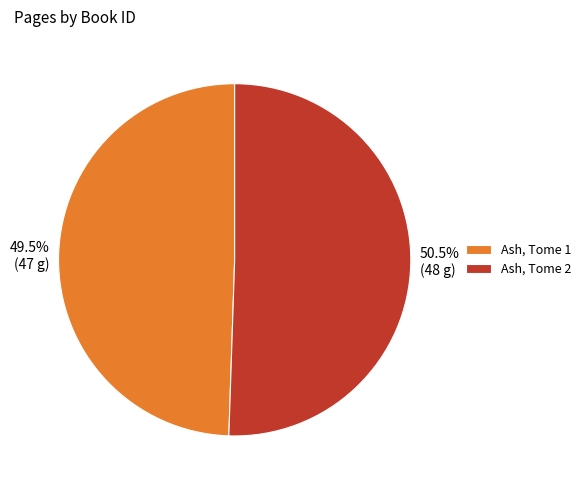

Which slice is the smallest?

Ash, Tome 1